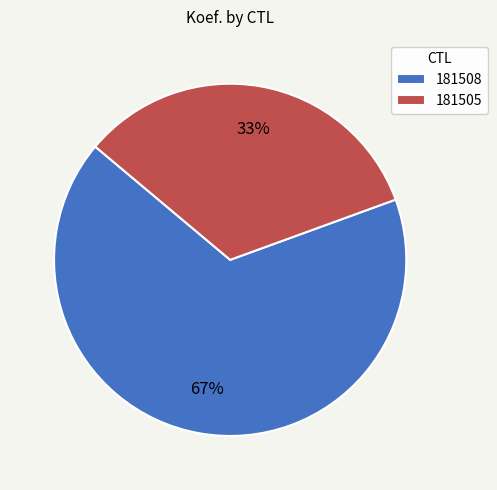

Combined, do 181505 and 181508 account for over 50%?

Yes